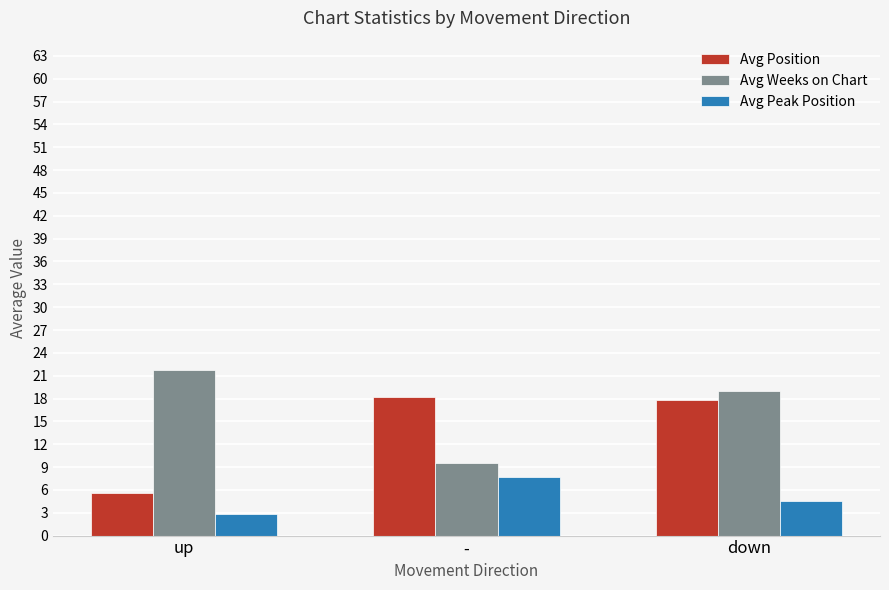

What is the average value of the Avg Position series?

13.9